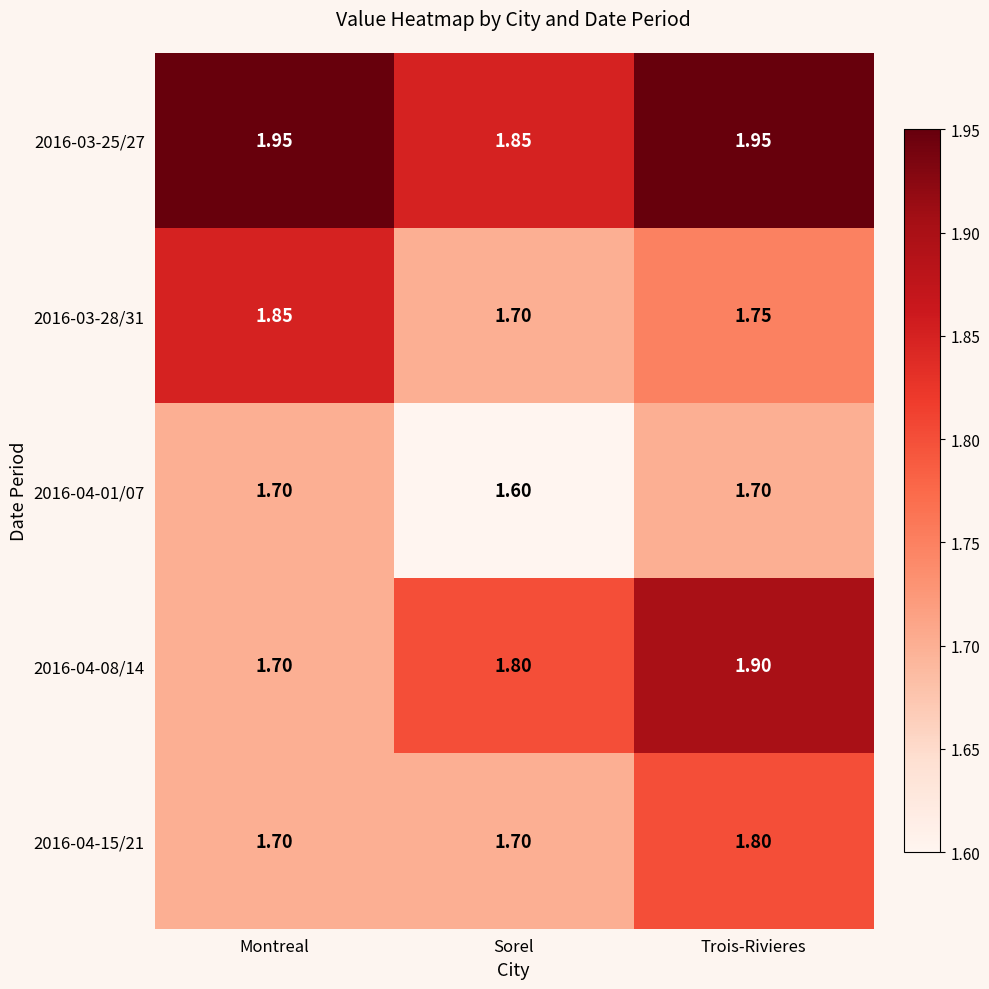

At which label does 2016-04-01/07 reach its minimum?

Sorel